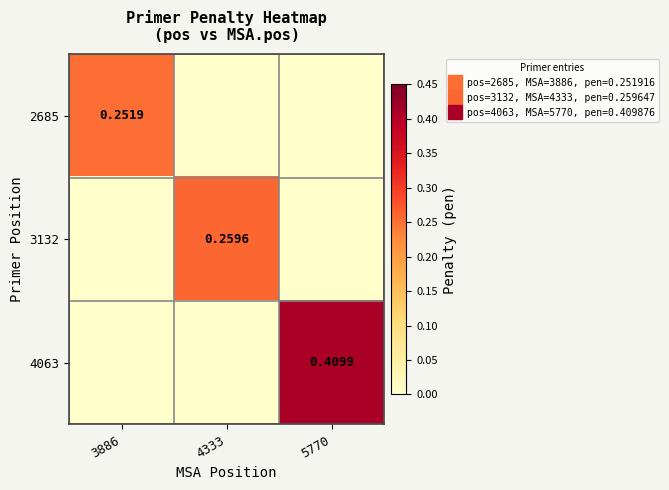

Is it true that 3132 equals -0.2 at 5770?

False